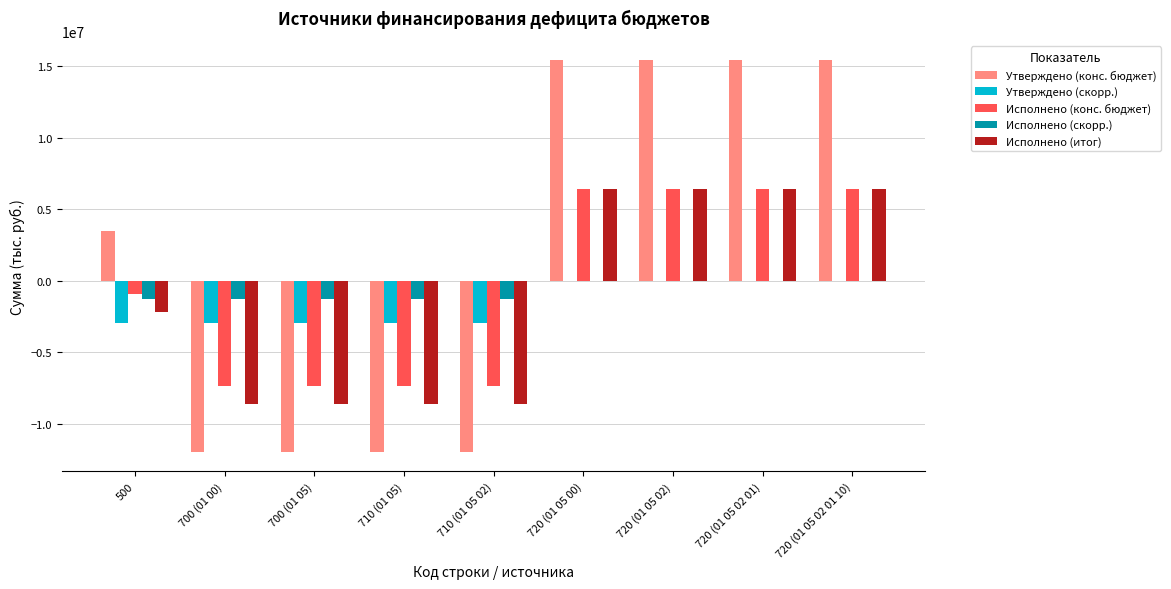

Is the value of Утверждено (скорр.) at 500 greater than the value of Утверждено (конс. бюджет) at 720 (01 05 02)?

No